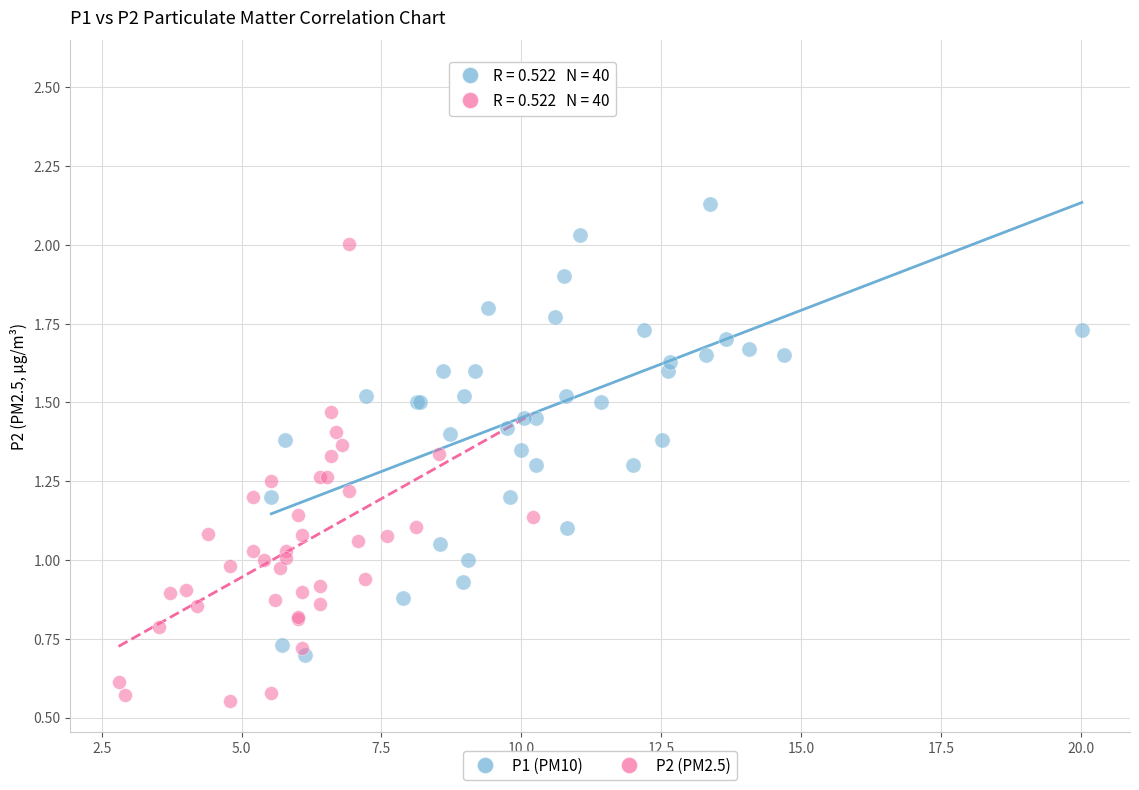

Which series reaches the minimum Y coordinate?

P2 (PM2.5)